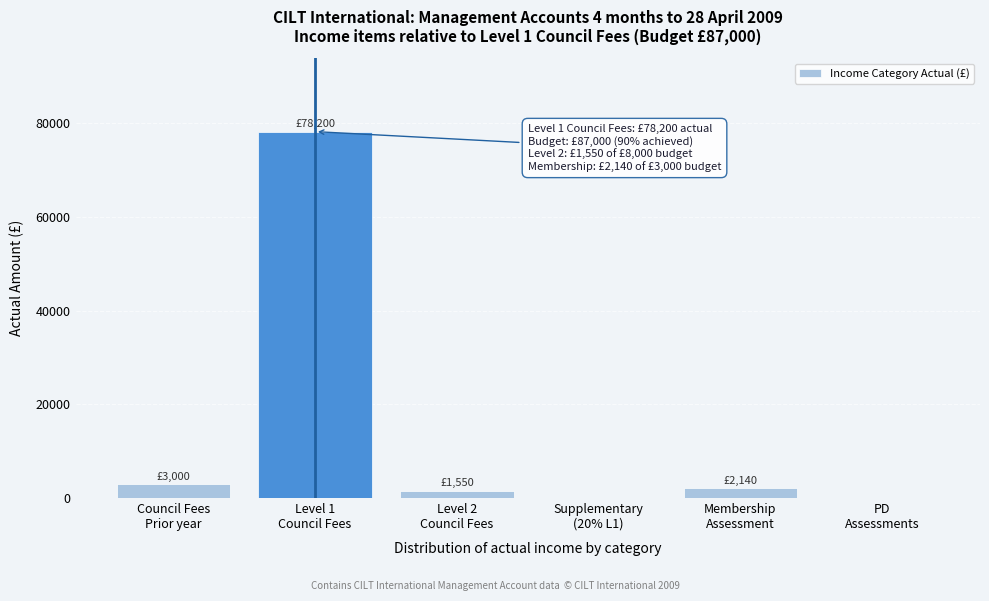

What is the greatest value displayed?

78200